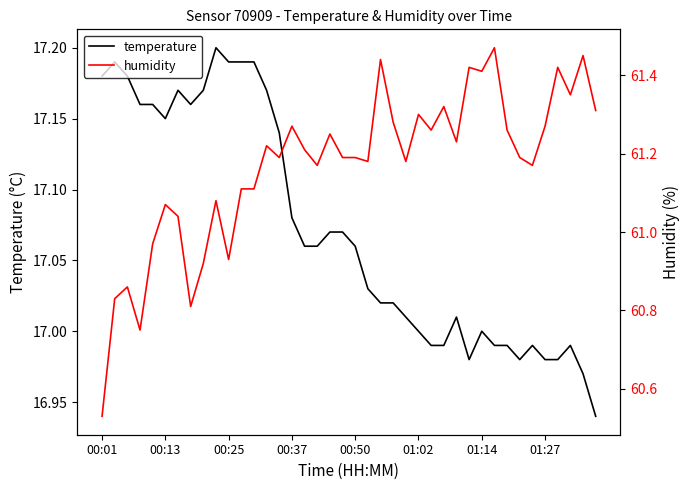

What position from the left is 00:37?

4